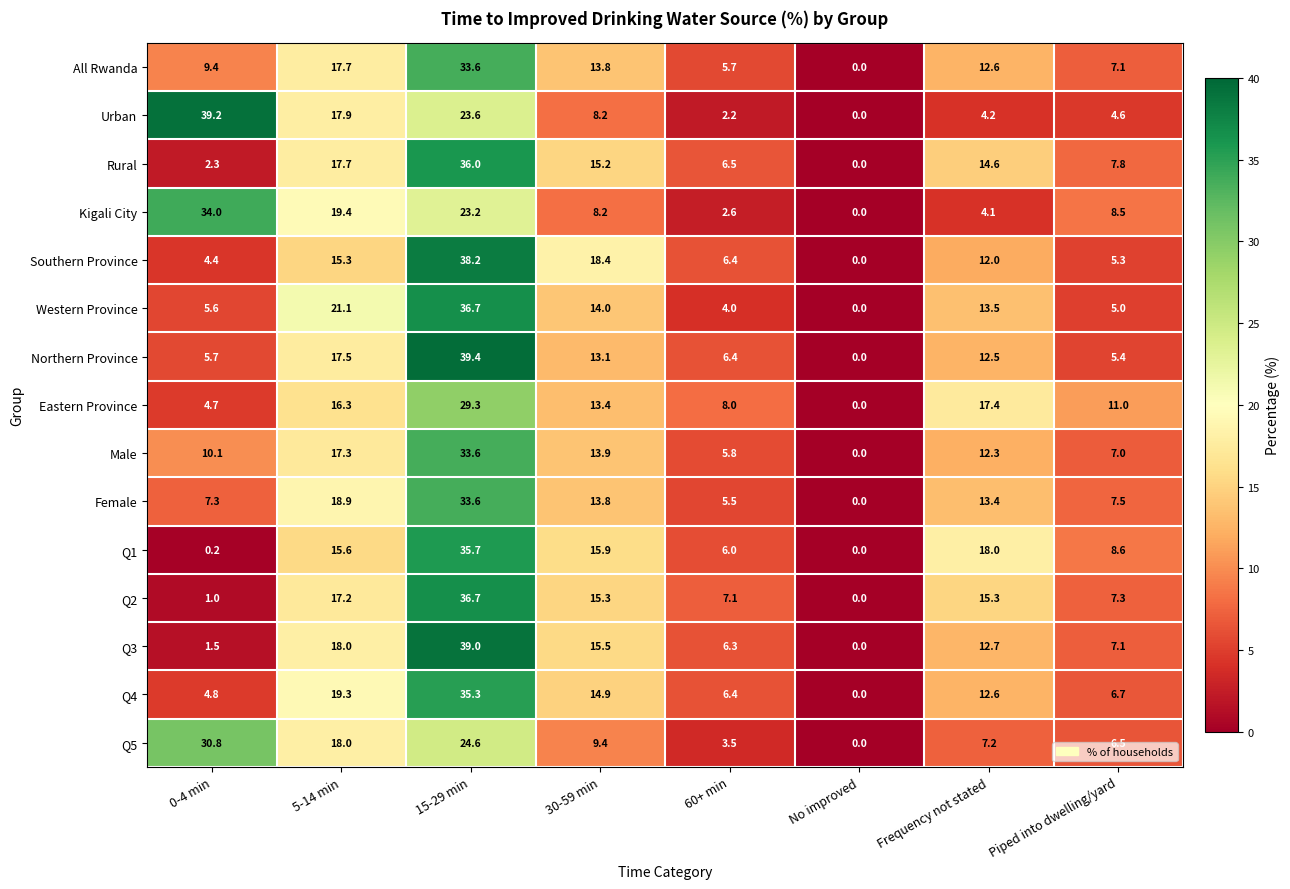

How many data points does each series have?

8